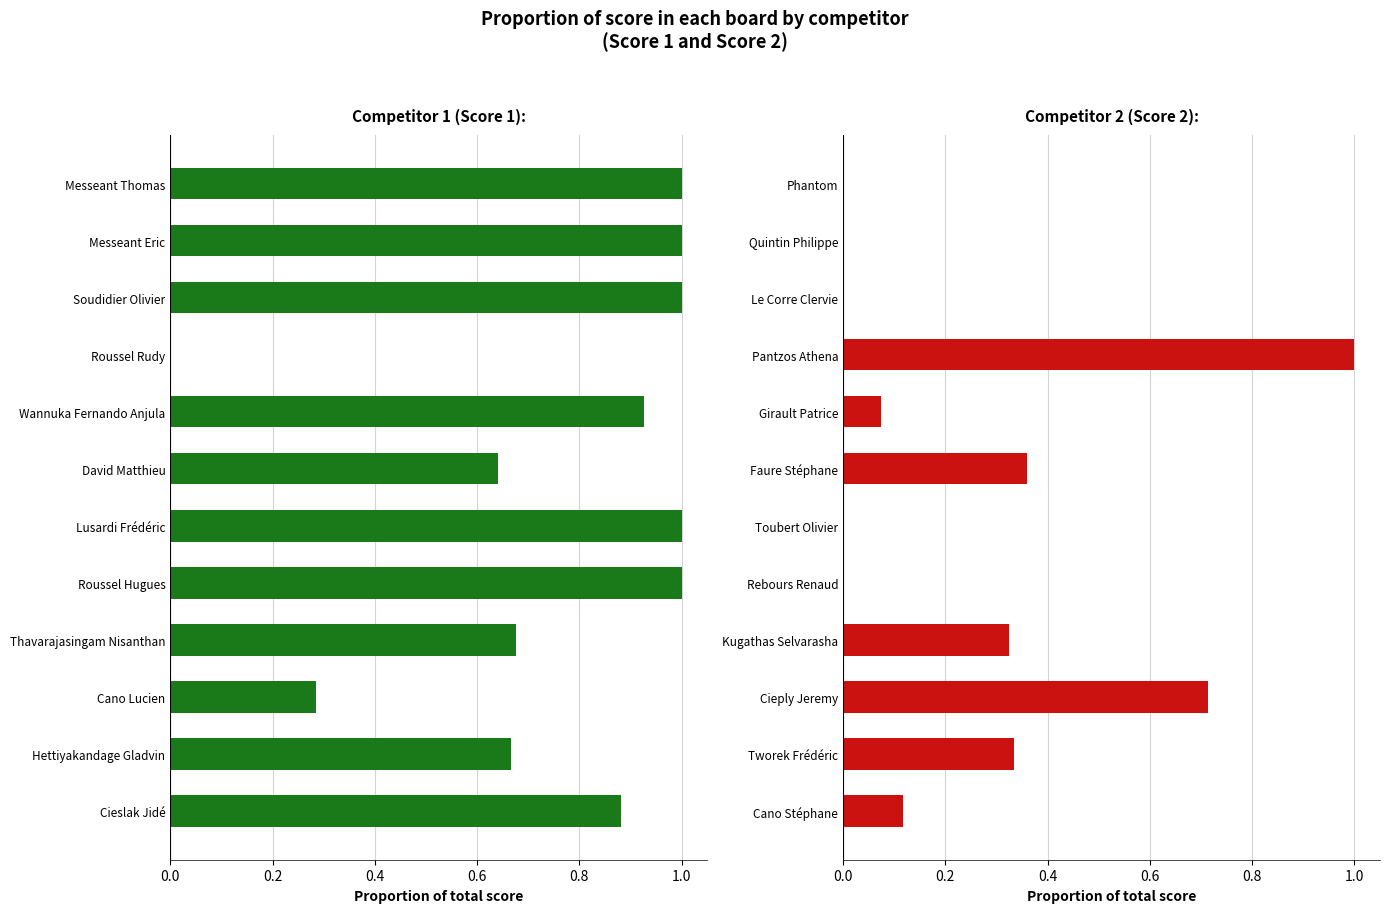

Which series has the widest spread of values?

Score 1